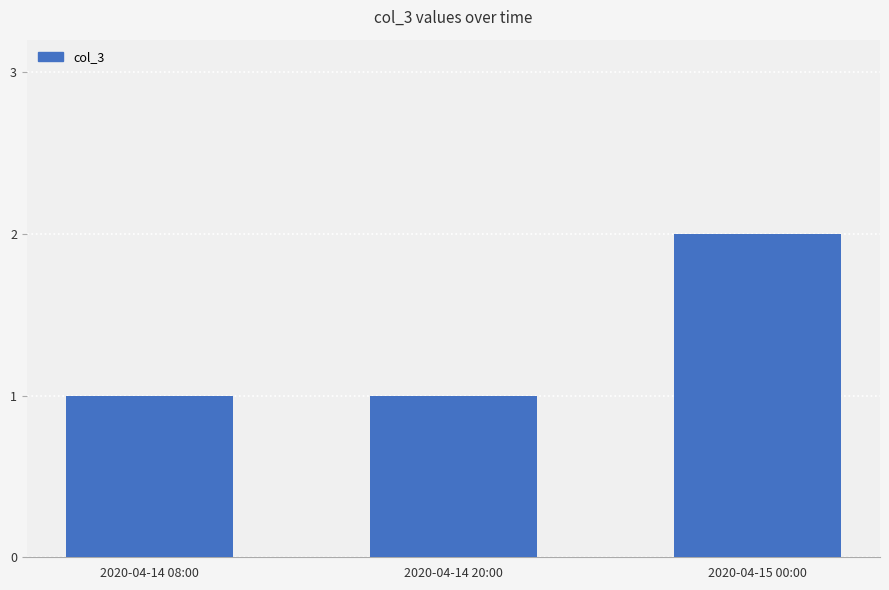

At which category does the chart reach its peak across all series?

2020-04-15 00:00